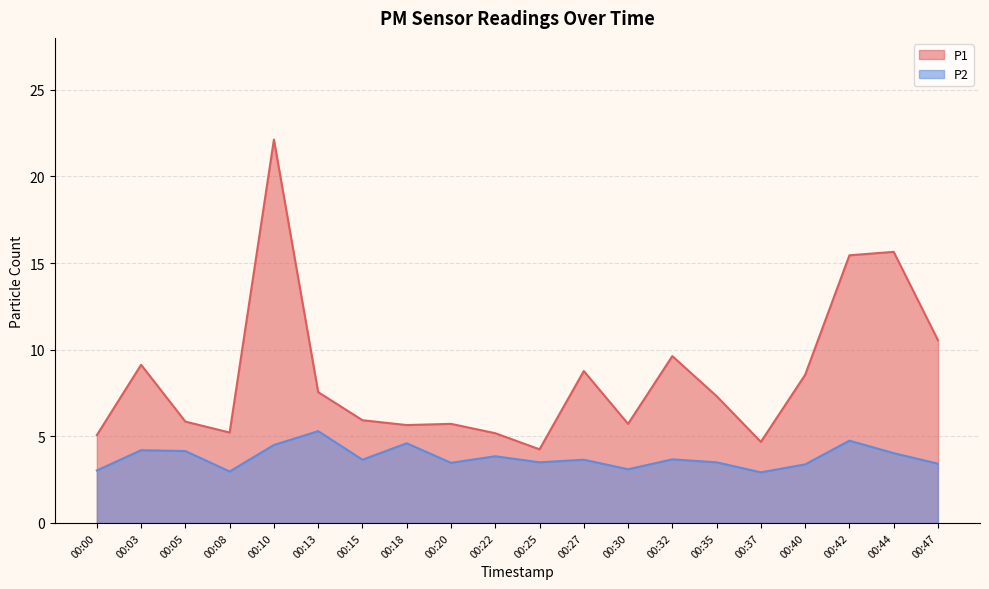

Reading left to right, list all the values displayed in this chart.

P1: 5.1	9.1	5.8	5.2	22.1	7.5	5.9	5.7	5.7	5.2	4.2	8.8	5.7	9.6	7.3	4.7	8.6	15.4	15.7	10.6
P2: 3.0	4.2	4.2	3.0	4.5	5.3	3.6	4.6	3.5	3.9	3.5	3.6	3.1	3.7	3.5	2.9	3.4	4.8	4.0	3.4